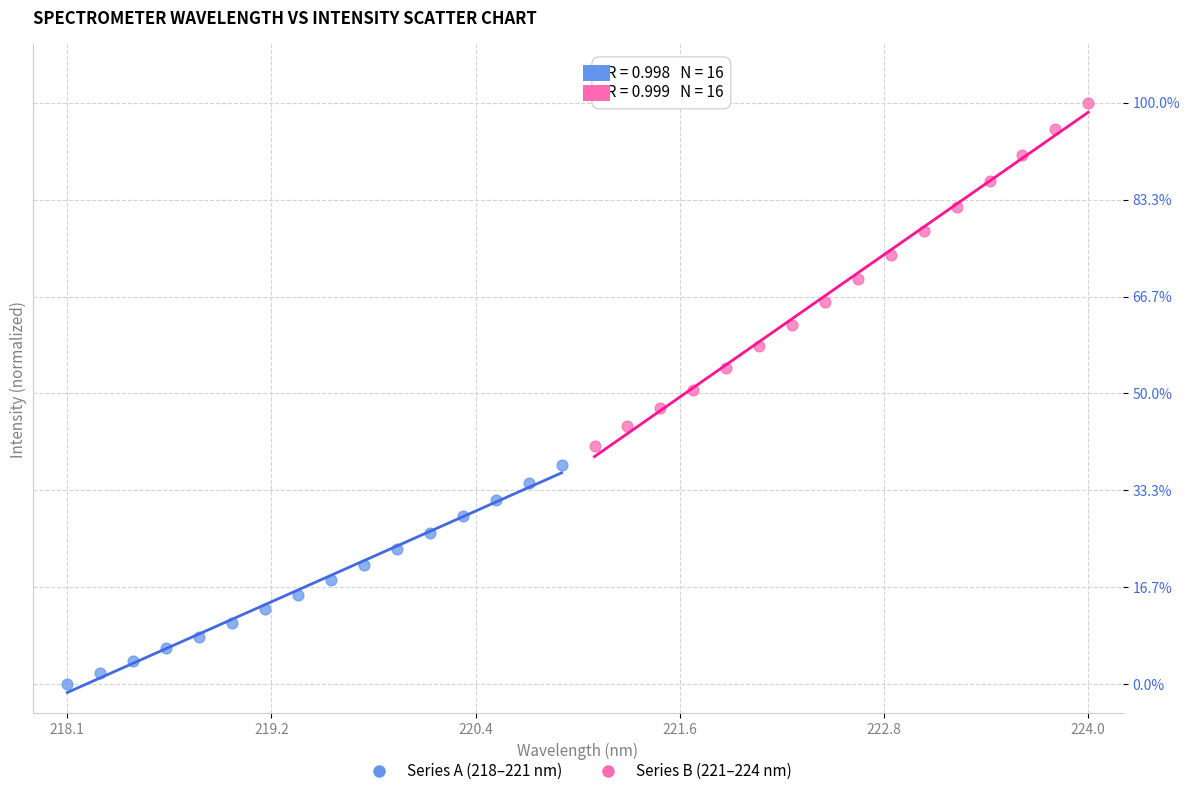

What are all the series names shown in the legend?

Series A (218–221 nm), Series B (221–224 nm)